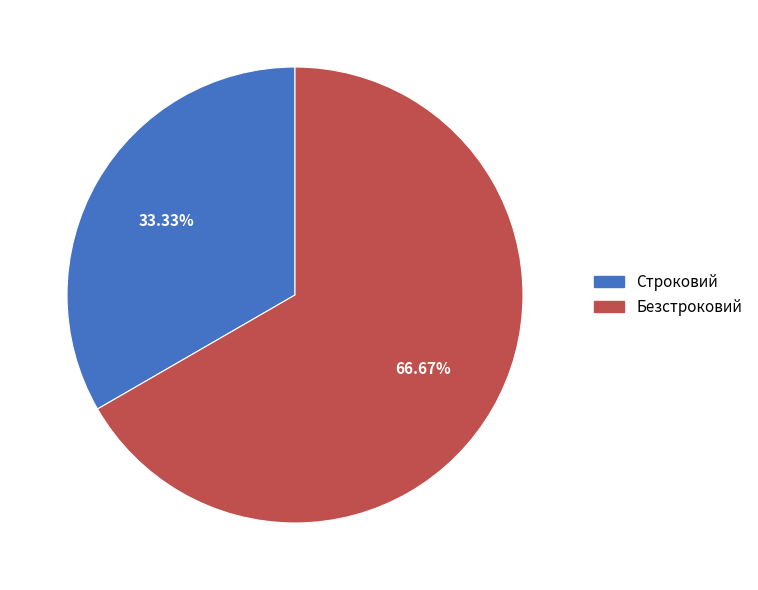

Do Строковий and Безстроковий together represent more than half of the pie?

Yes